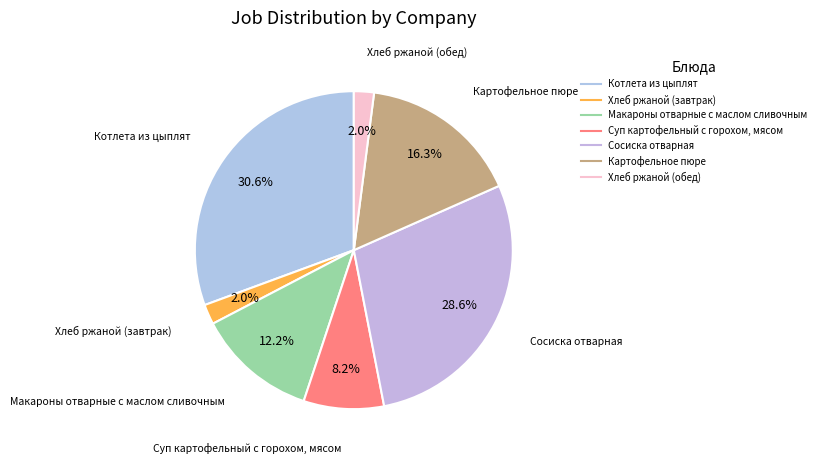

Is there a majority slice in this chart?

No